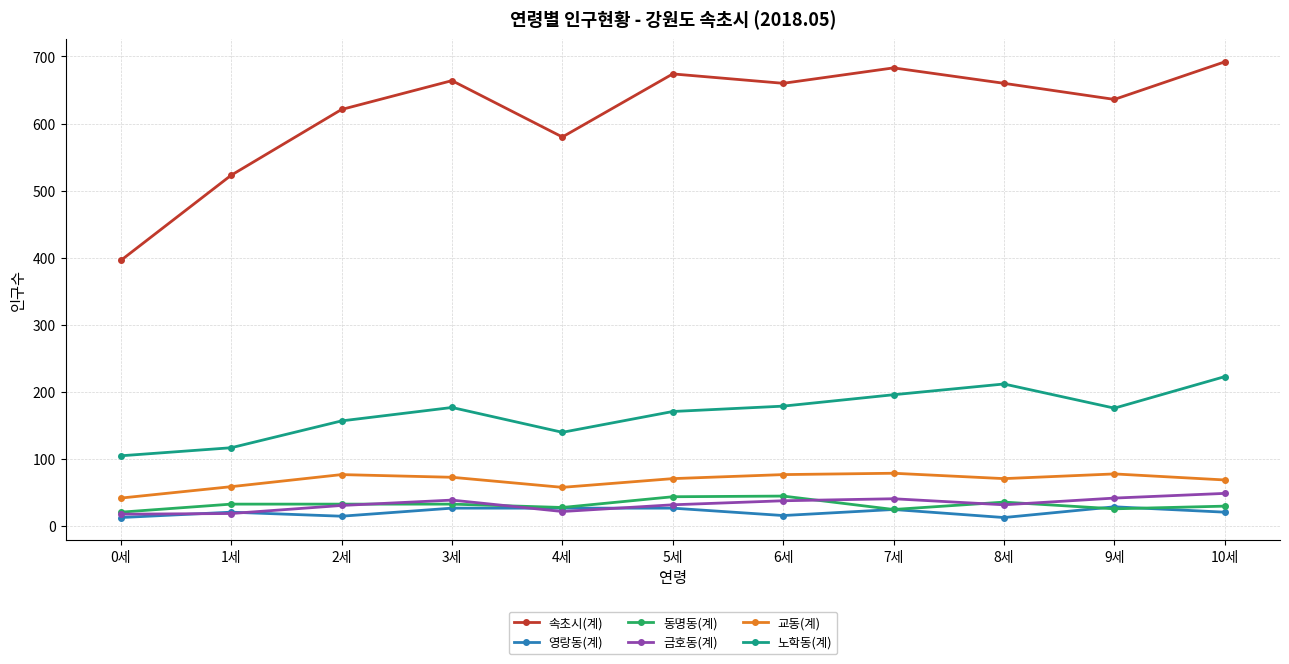

How many series are shown in this chart?

6